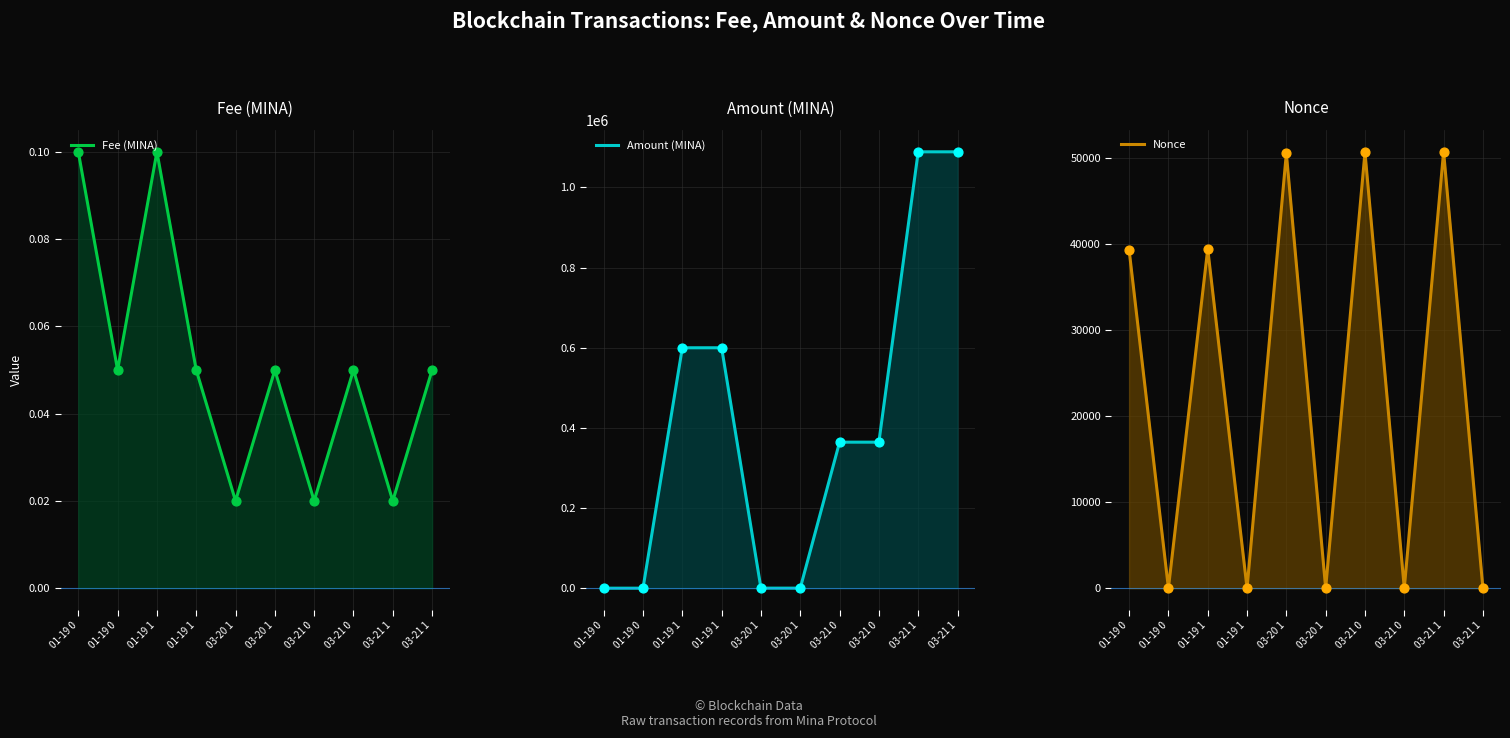

What is the total value across all series at 03-20 1?

50579.5